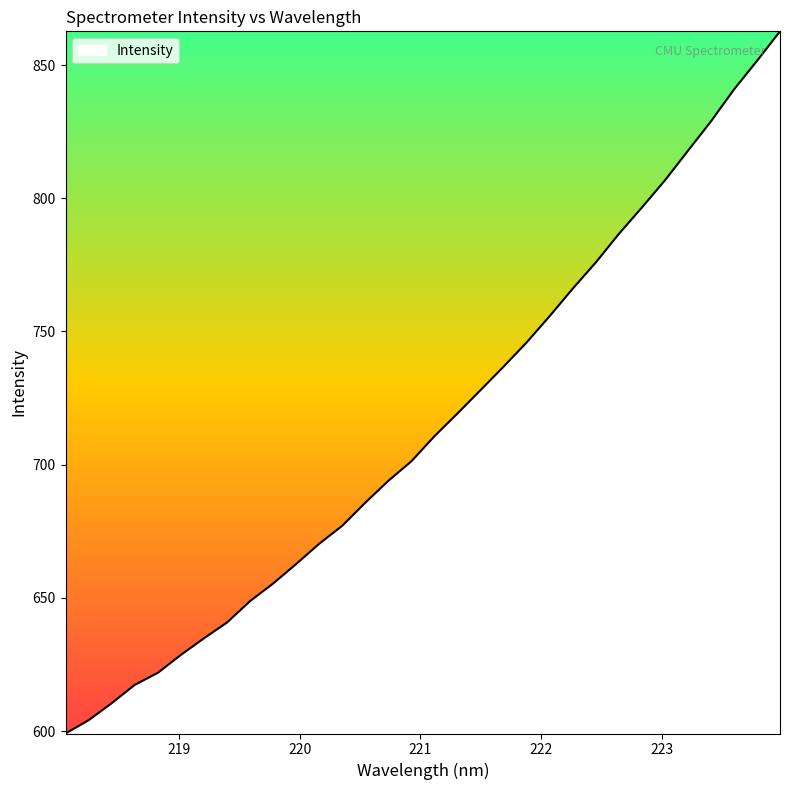

What is the maximum value shown in the chart?

862.6